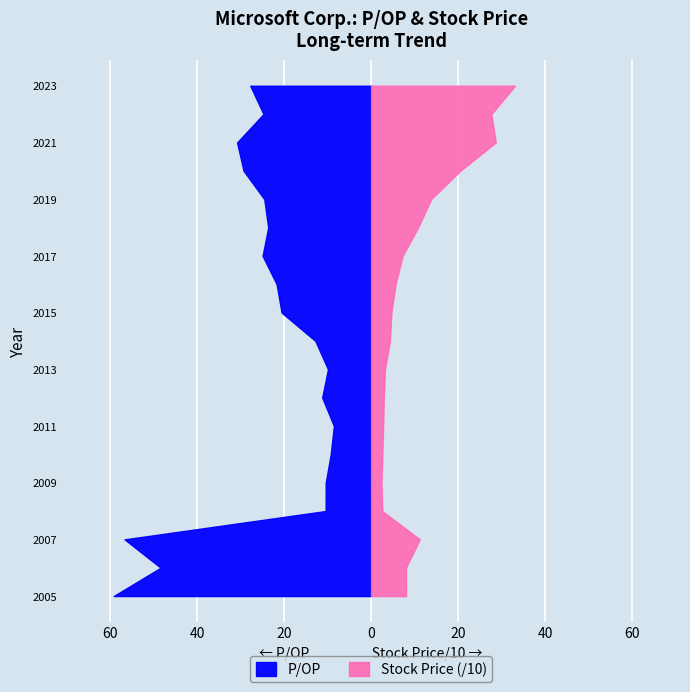

Reading right to left, list all the values displayed in this chart.

P/OP: 2005=59.1	2006=48.4	2007=56.6	2008=10.4	2009=10.4	2010=9.3	2011=8.6	2012=11.2	2013=9.9	2014=12.8	2015=20.6	2016=21.7	2017=24.9	2018=23.6	2019=24.5	2020=29.3	2021=30.8	2022=24.7	2023=27.8
Stock Price: 2005=80.4	2006=79.9	2007=111.9	2008=25.7	2009=23.8	2010=25.8	2011=27.7	2012=29.2	2013=31.9	2014=43.2	2015=46.7	2016=56.2	2017=72.3	2018=108.0	2019=138.1	2020=205.0	2021=286.5	2022=276.4	2023=330.7